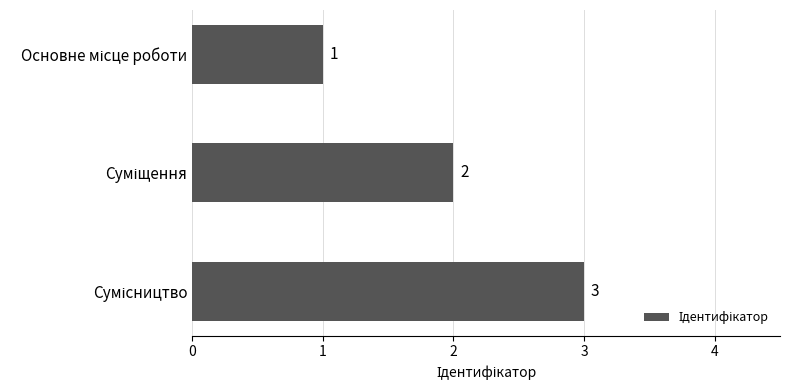

What is the greatest value displayed?

3